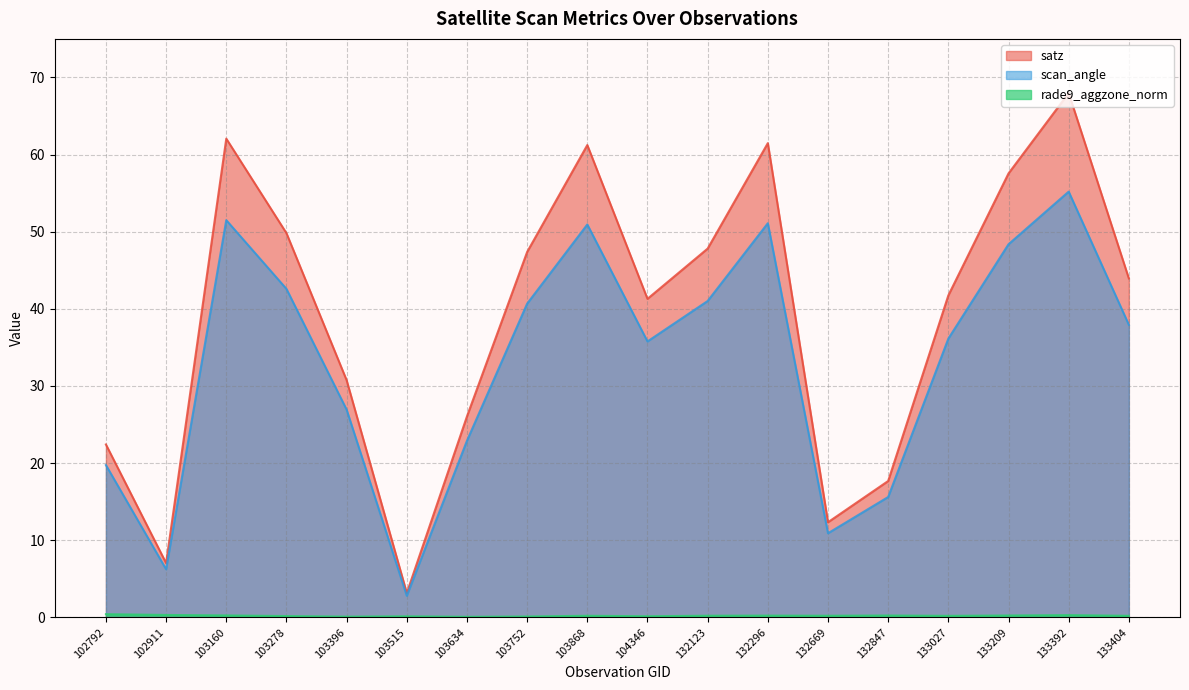

Which series has the largest range (max minus min)?

satz